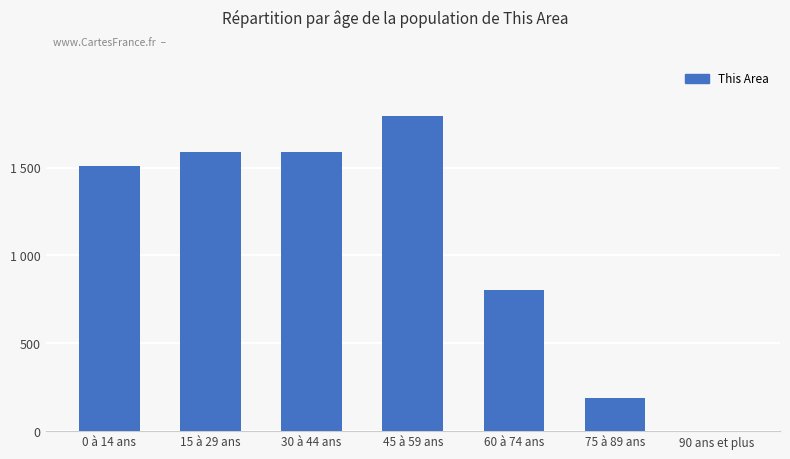

What is the label of the 3rd bar from the right?

60 à 74 ans